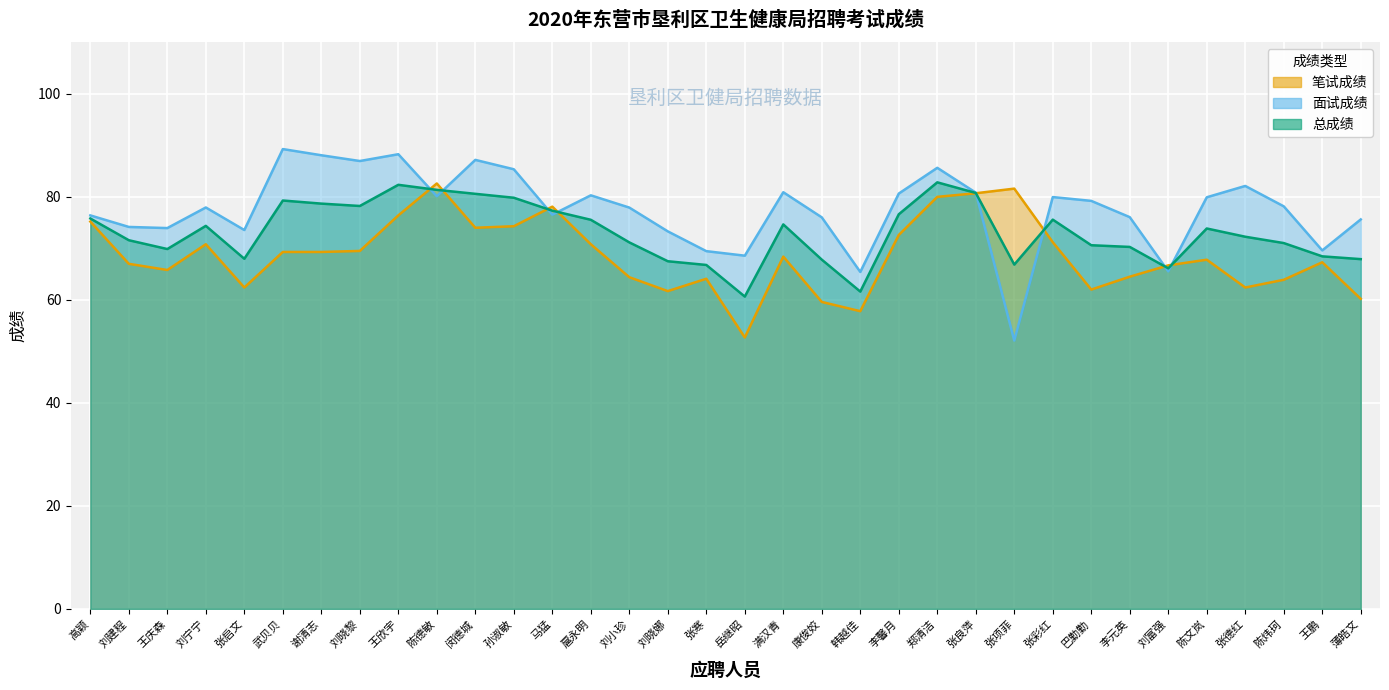

Where is the first local minimum for 面试成绩?

王庆森